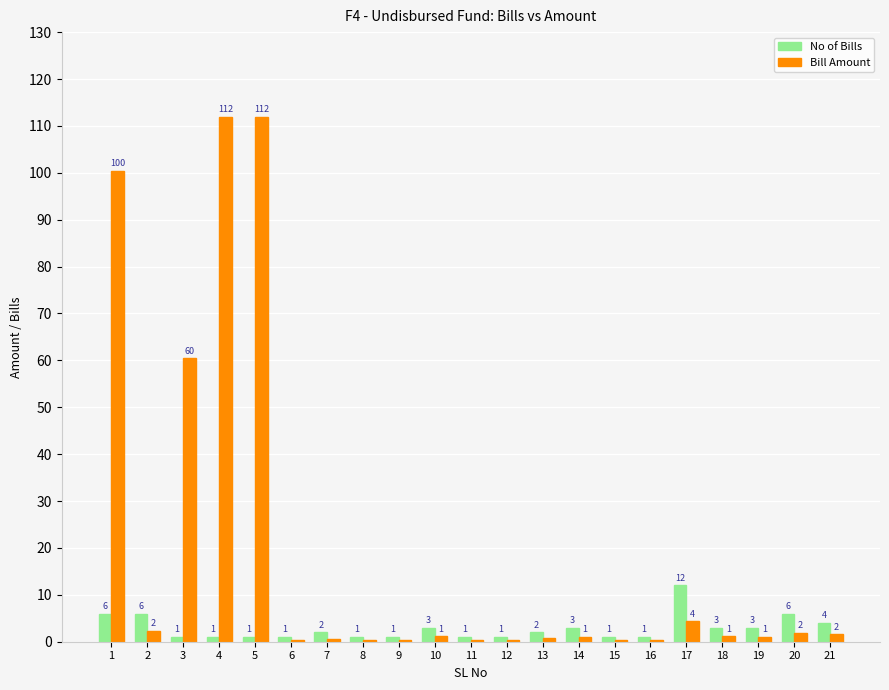

Which series has the widest spread of values?

Bill Amount